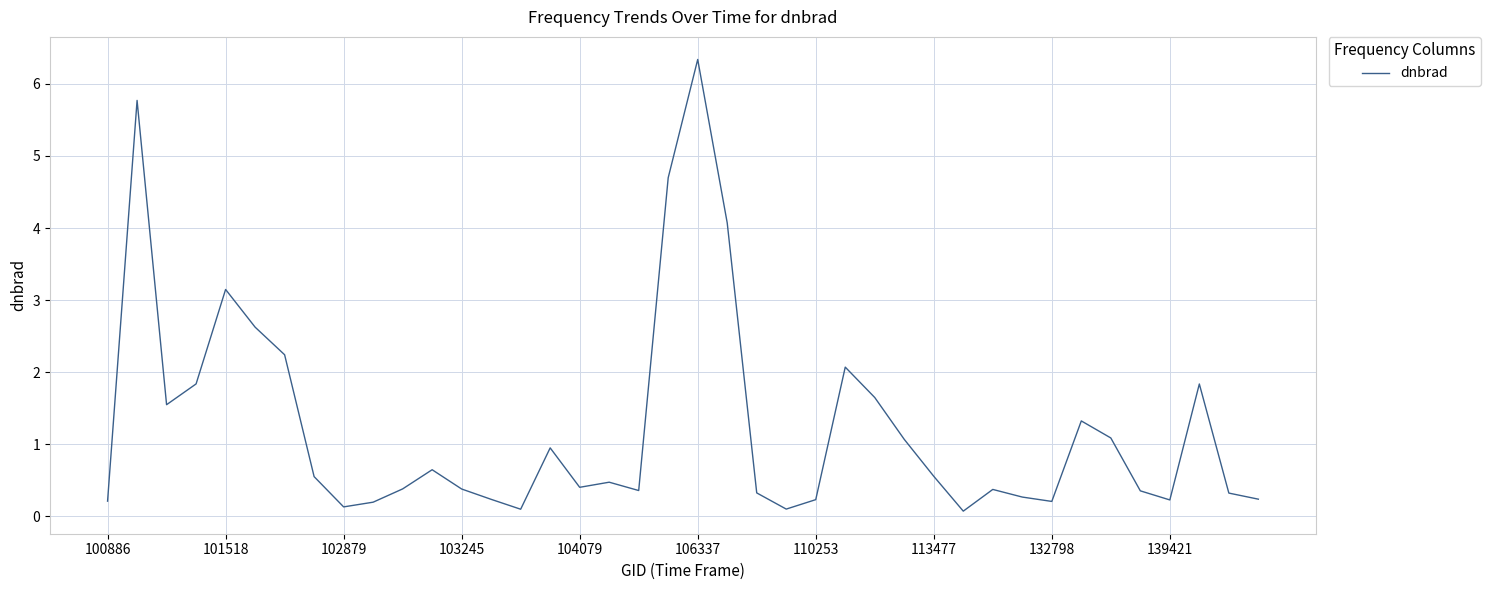

What is the greatest value displayed?

6.3